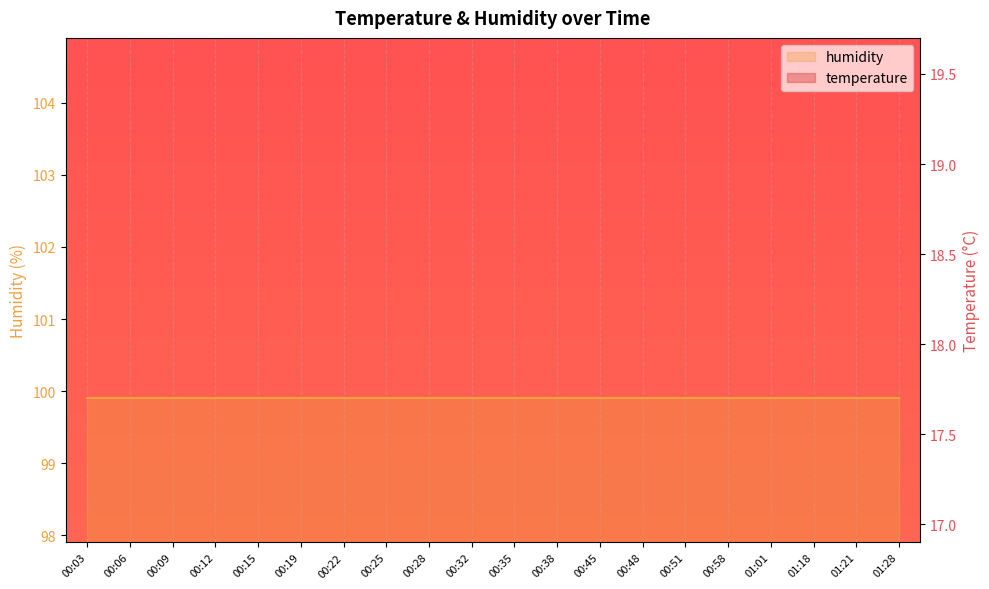

How many values are below 18?

2